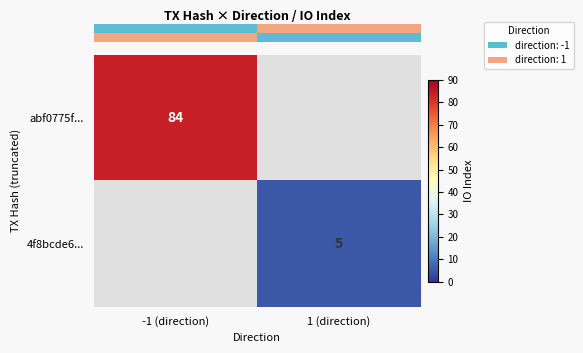

Which category has the lowest value across all series?

1 (direction)